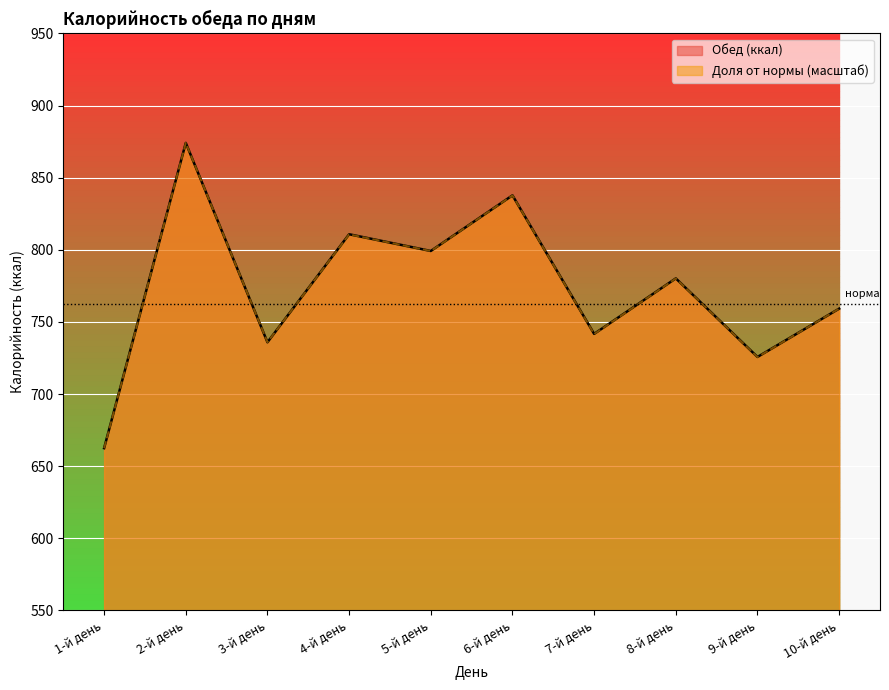

Does the chart display data point markers on the line(s)?

No